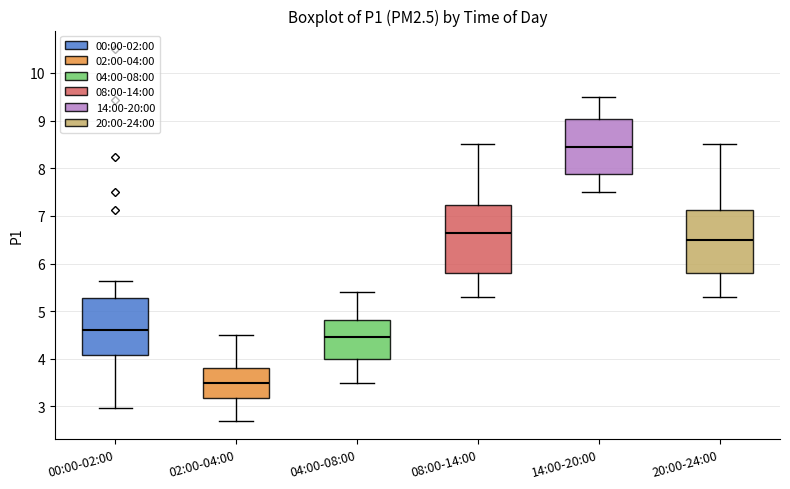

Where does the lower whisker of the box for 00:00-02:00 end on the y-axis? The values are not printed on the chart, so give them approximately, as read against the axis.

3.0